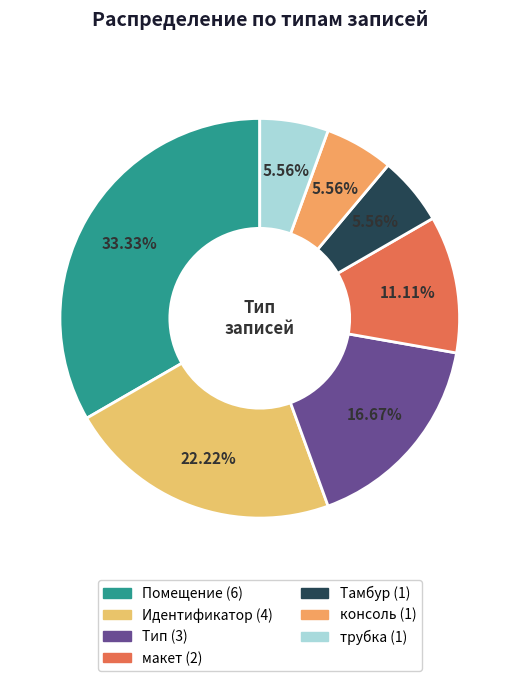

How many slices are in this pie chart?

7